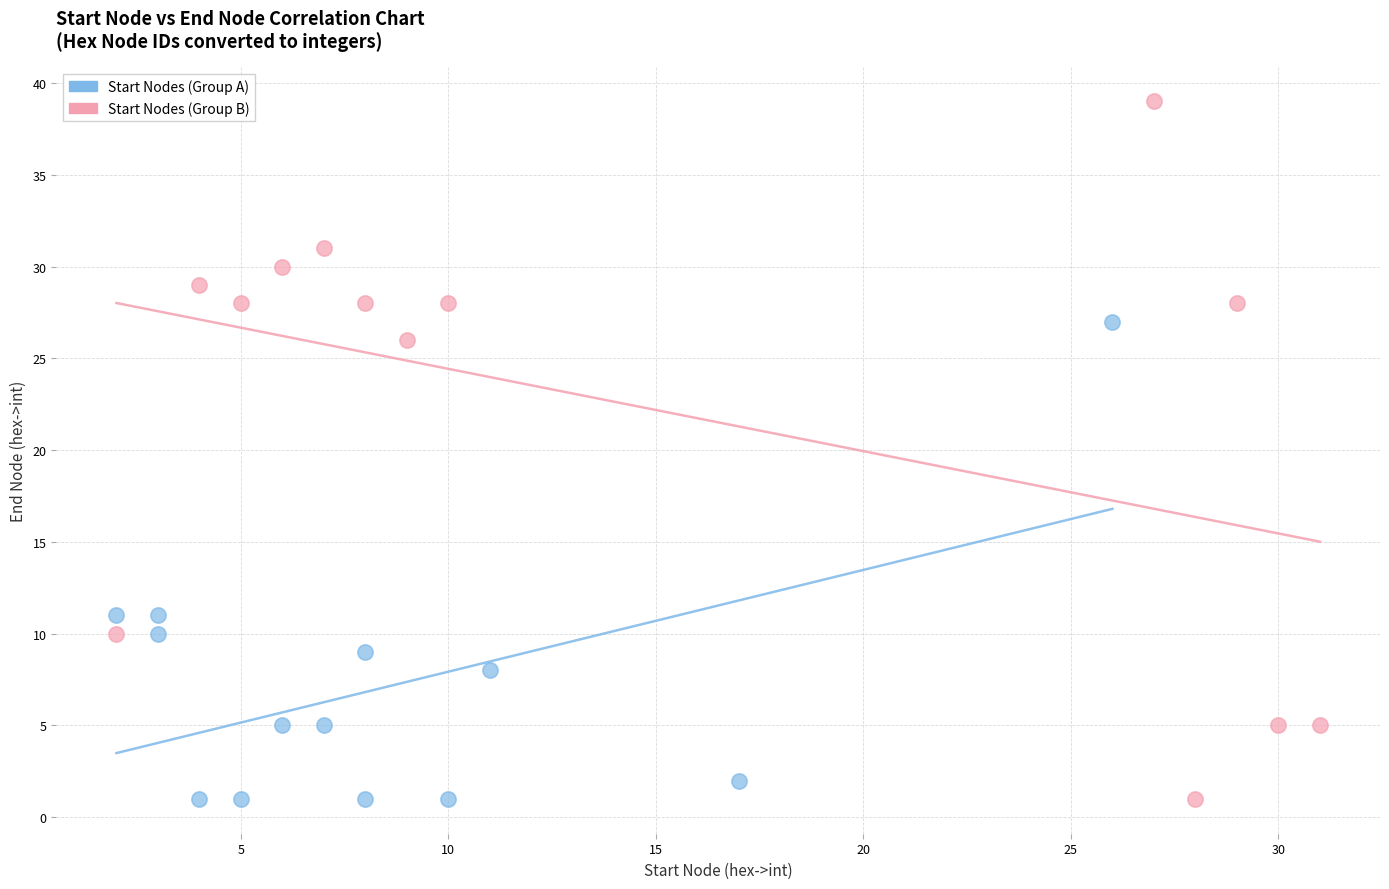

Which series has the largest Y range (max minus min)?

Start Nodes (Group B)